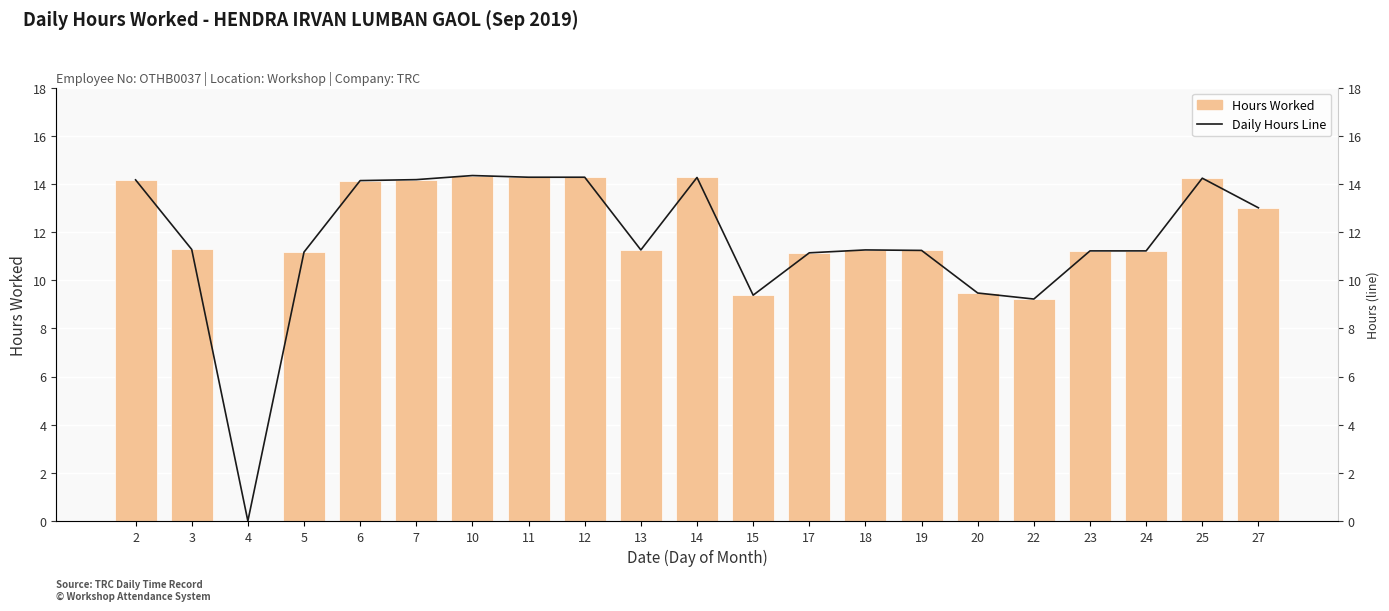

Which category has the highest value across all series?

10